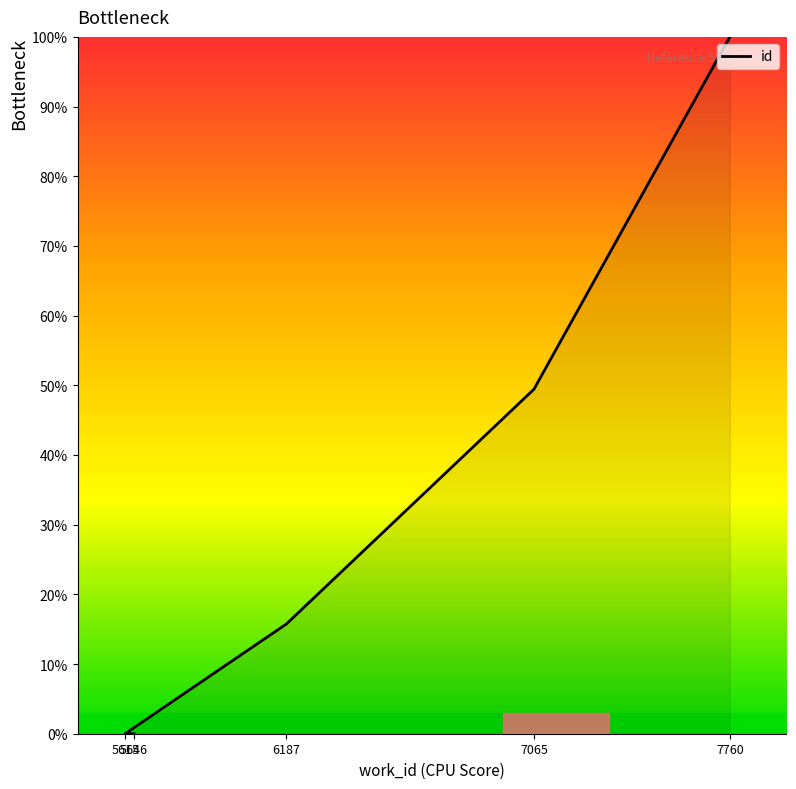

What is the label of the 2nd point from the right?

7065